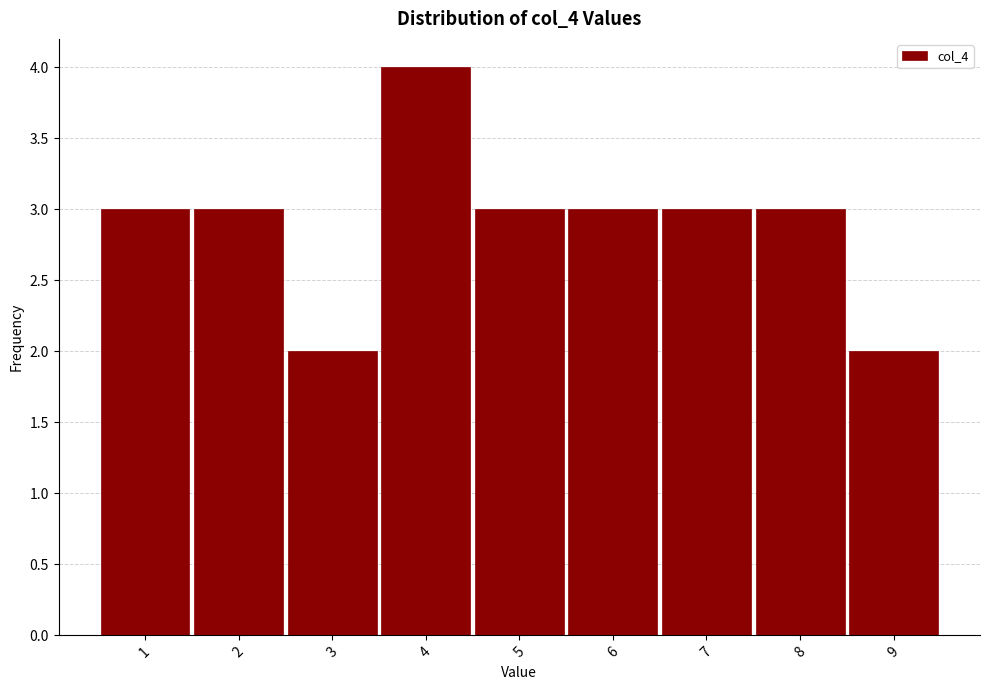

Reading left to right, list every bar in this chart as the range it spans on the x-axis followed by its height. The values are not printed on the chart, so give them approximately, as read against the axis.

0.5 to 1.5: 3
1.5 to 2.5: 3
2.5 to 3.5: 2
3.5 to 4.5: 4
4.5 to 5.5: 3
5.5 to 6.5: 3
6.5 to 7.5: 3
7.5 to 8.5: 3
8.5 to 9.5: 2